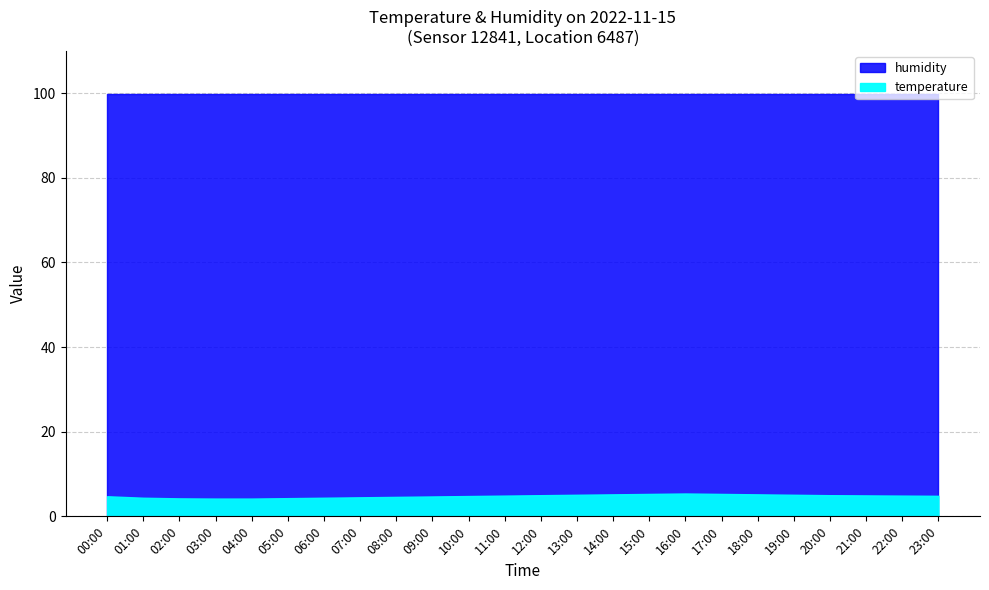

What is the sum of the temperature values at 00:00 and 20:00?

9.8